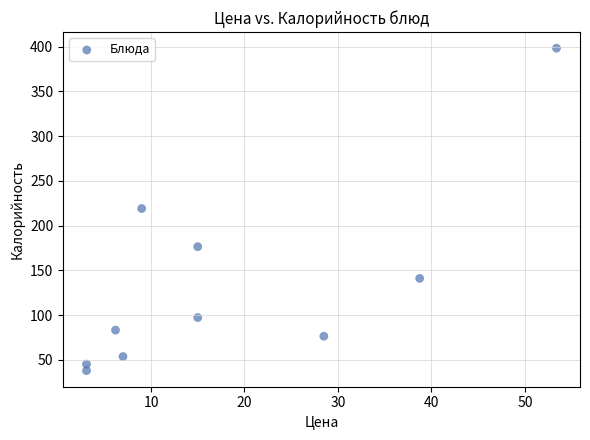

What is the range of Y values (max minus min)?

360.2